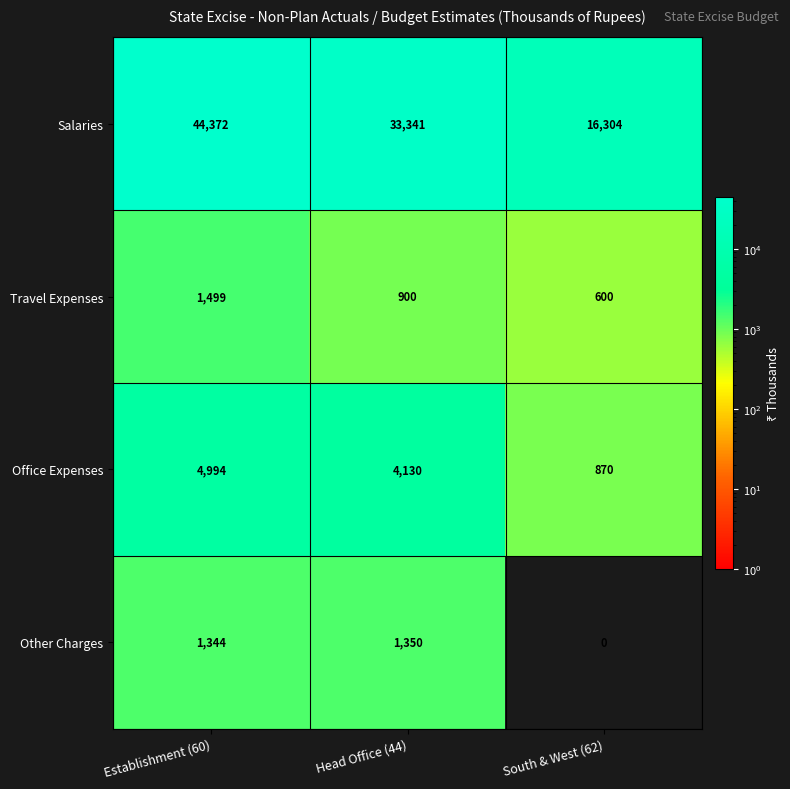

Reading left to right, extract all data points from this chart.

Salaries: Establishment (60)=44372	Head Office (44)=33341	South & West (62)=16304
Travel Expenses: Establishment (60)=1499	Head Office (44)=900	South & West (62)=600
Office Expenses: Establishment (60)=4994	Head Office (44)=4130	South & West (62)=870
Other Charges: Establishment (60)=1344	Head Office (44)=1350	South & West (62)=0